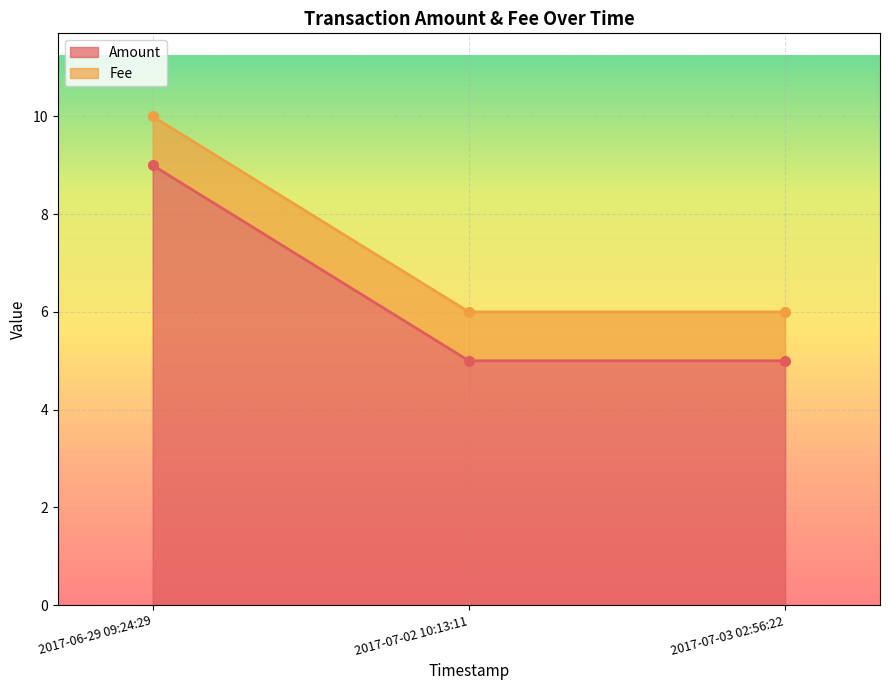

List the labels in order of value, largest first.

2017-06-29 09:24:29, 2017-07-02 10:13:11, 2017-07-03 02:56:22